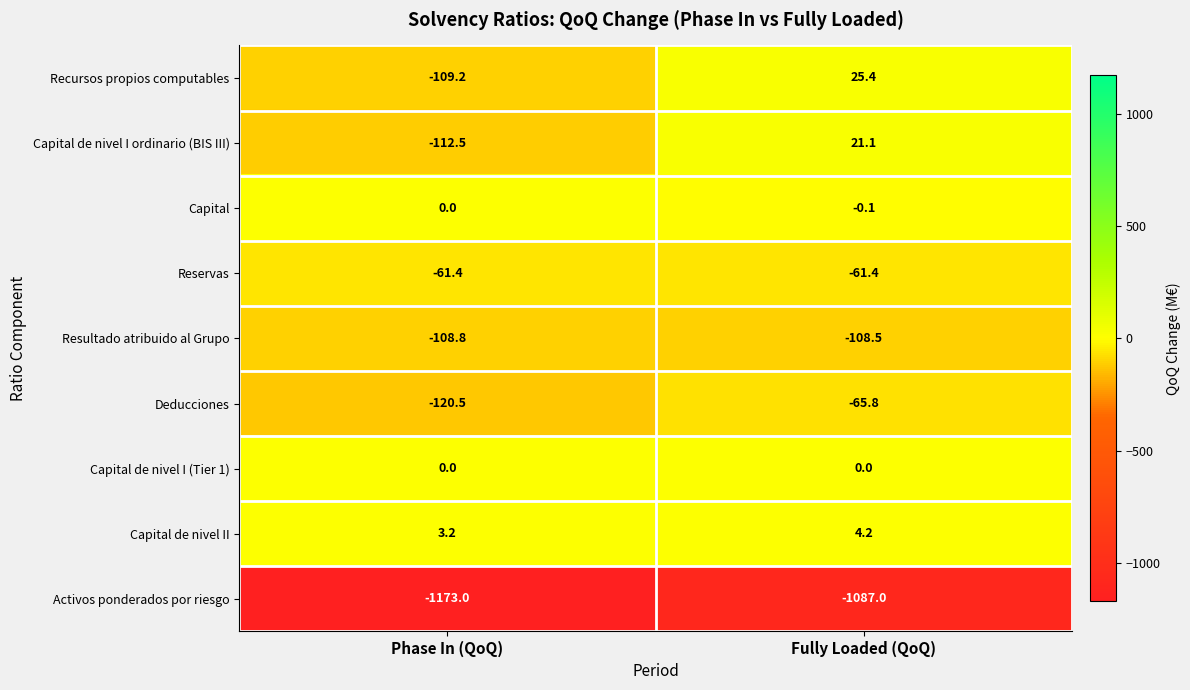

True or false: Reservas has a value of -14.0 at Fully Loaded (QoQ).

False